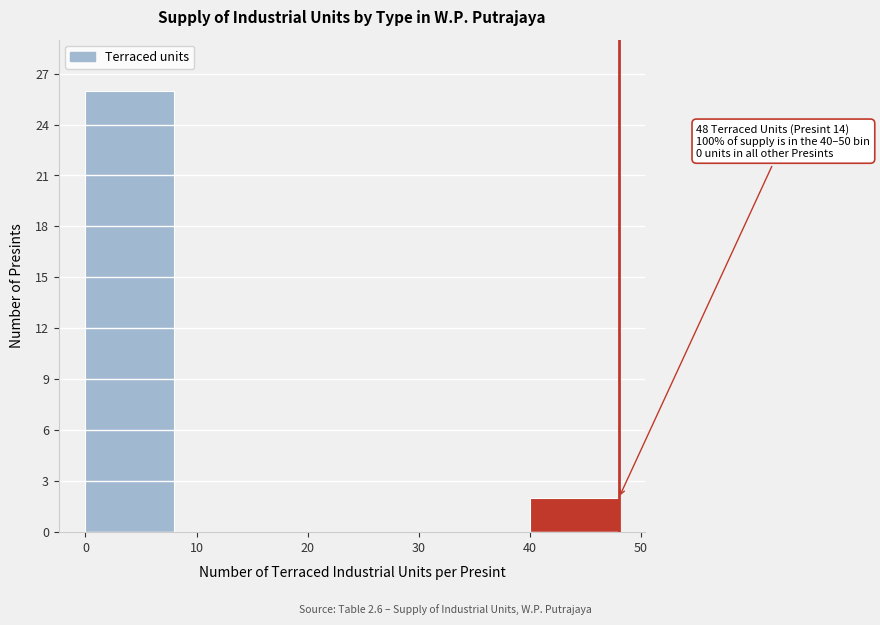

Reading right to left, transcribe all the data shown in this chart.

40=2	30=0	20=0	10=0	0=26